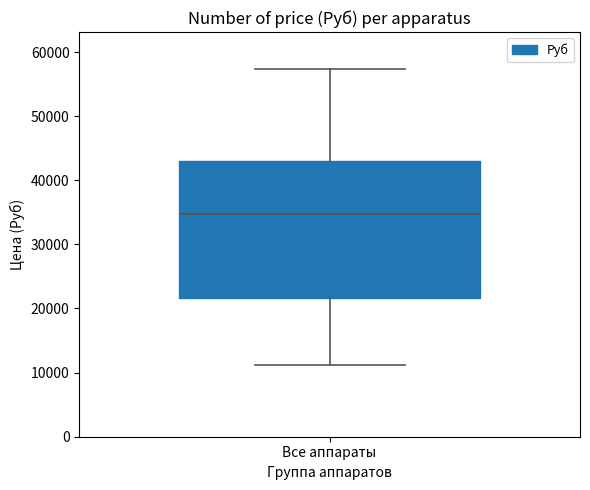

Transcribe this box plot: give where the median line is, the range the box spans, and where the two whiskers end, as read against the y-axis. The values are not printed on the chart, so give them approximately, as read against the axis.

median 35000, box 22000 to 43000, whiskers 11000 to 57000